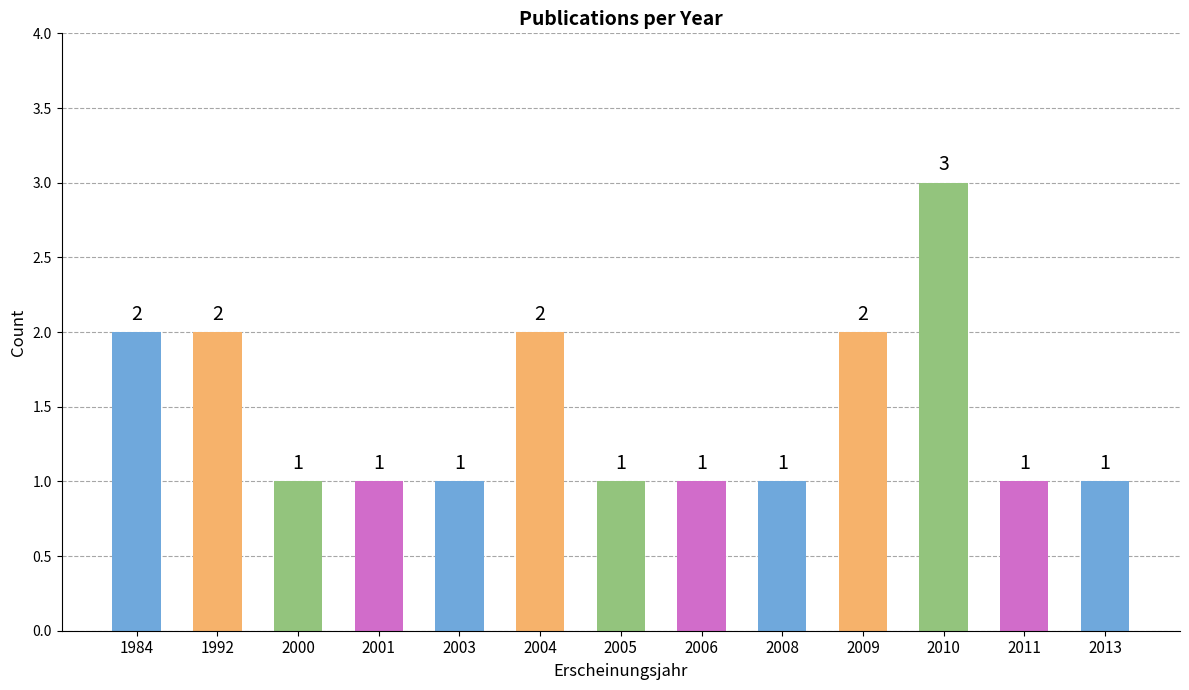

What is the difference between the second highest and second lowest values?

1